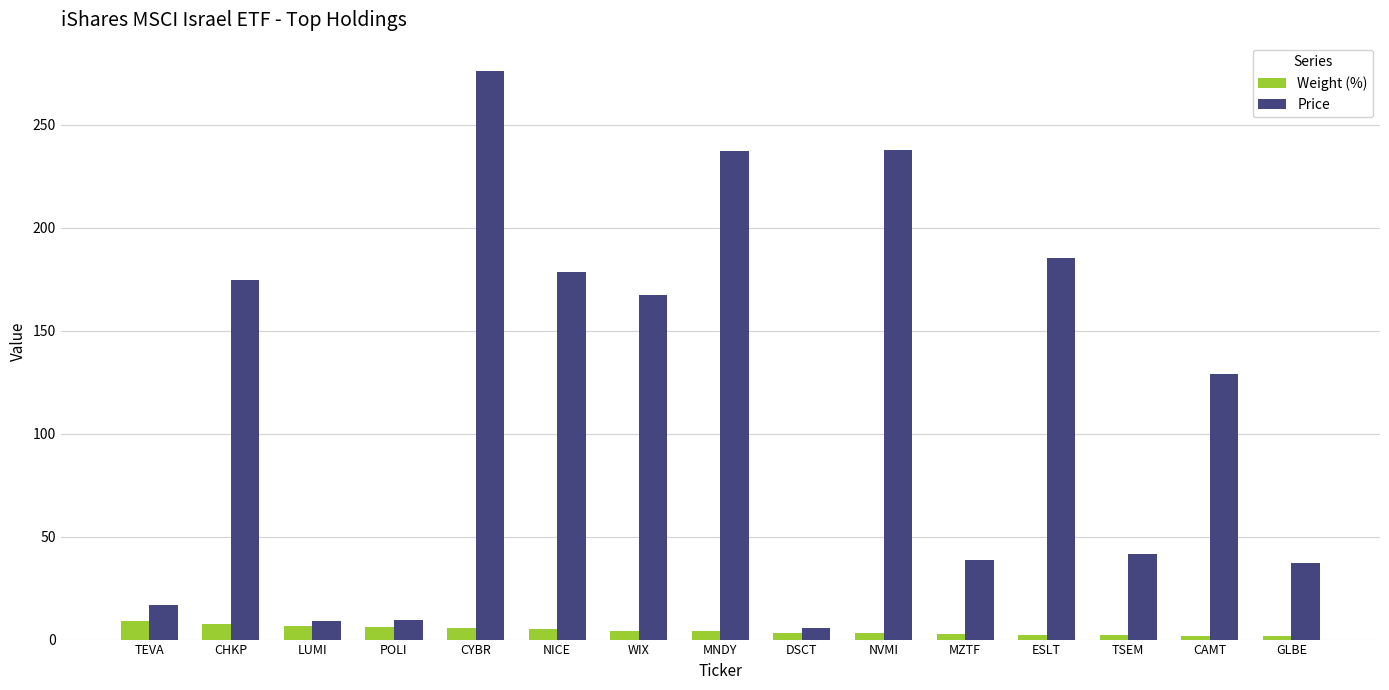

At POLI, list the series in order from largest to smallest.

Price, Weight (%)